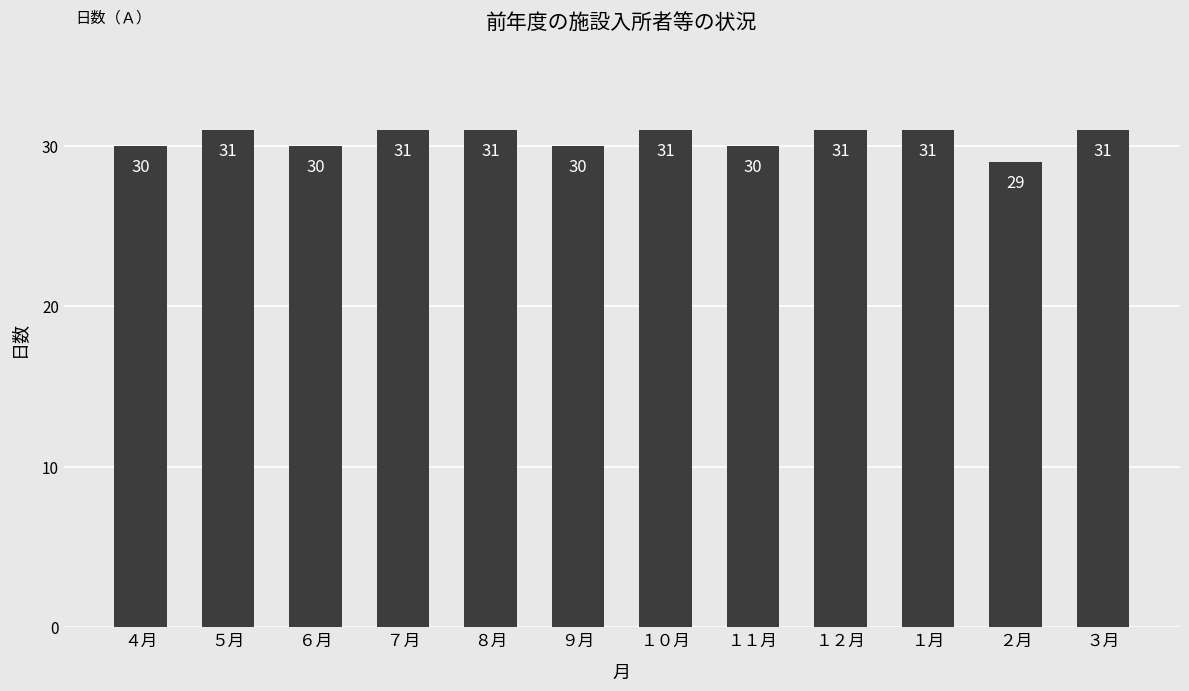

Between １１月 and ２月, which is larger?

１１月